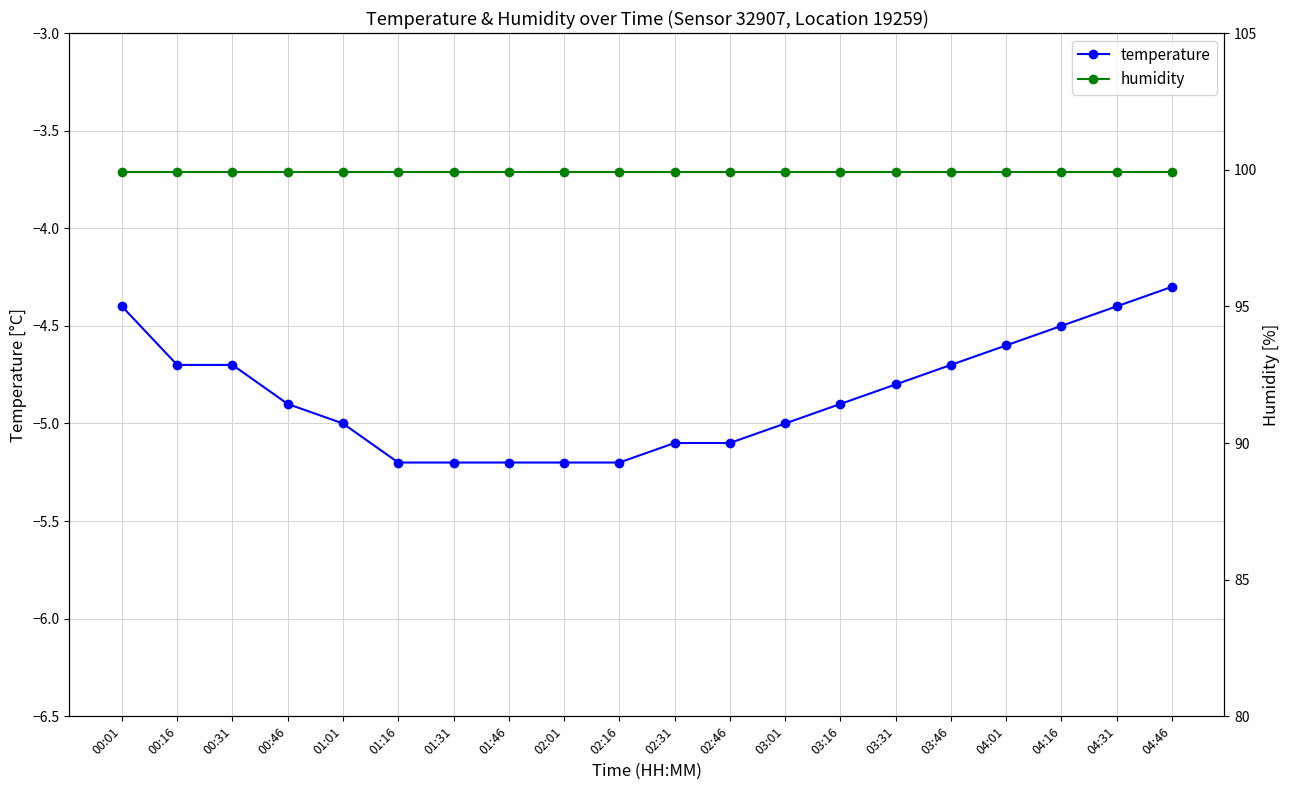

Which has a higher value, 03:31 or 00:46?

03:31